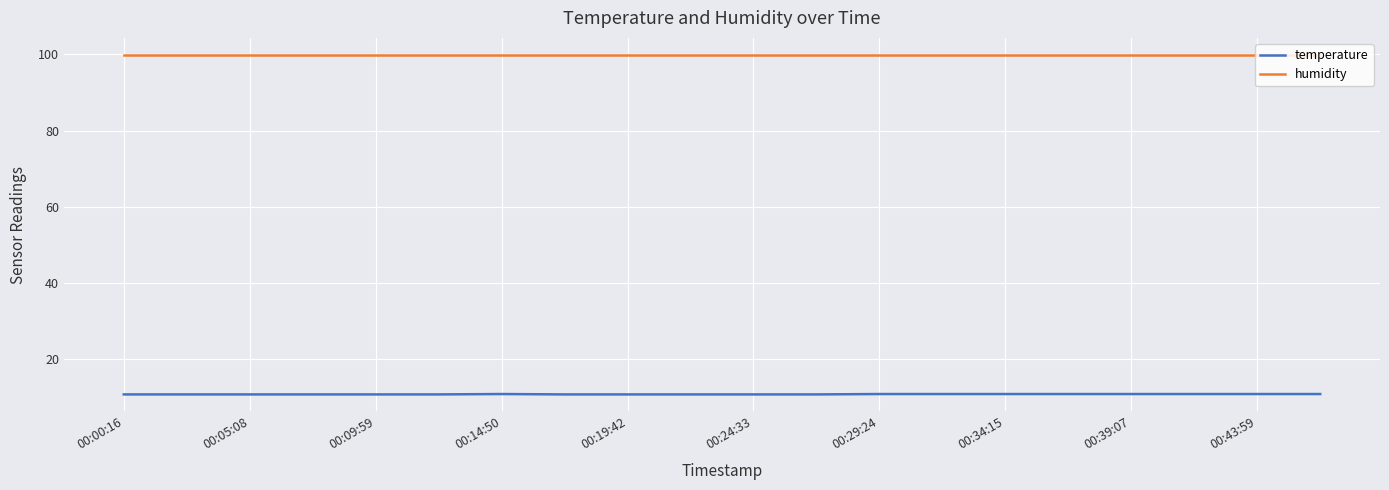

List the series in order of their peak value, highest first.

humidity, temperature